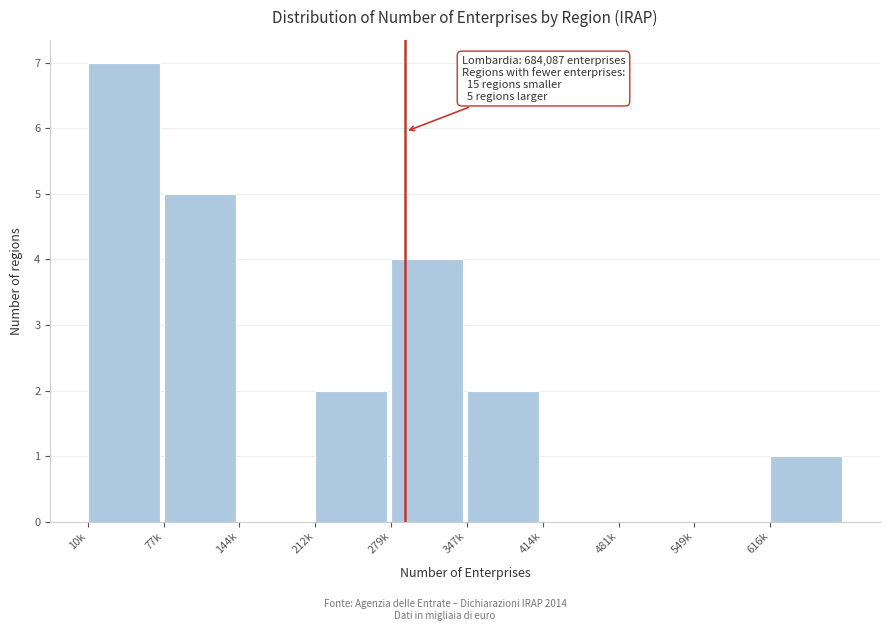

Reading left to right, what are all the values shown in this chart?

10k=7	77k=5	144k=0	212k=2	279k=4	347k=2	414k=0	481k=0	549k=0	616k=1